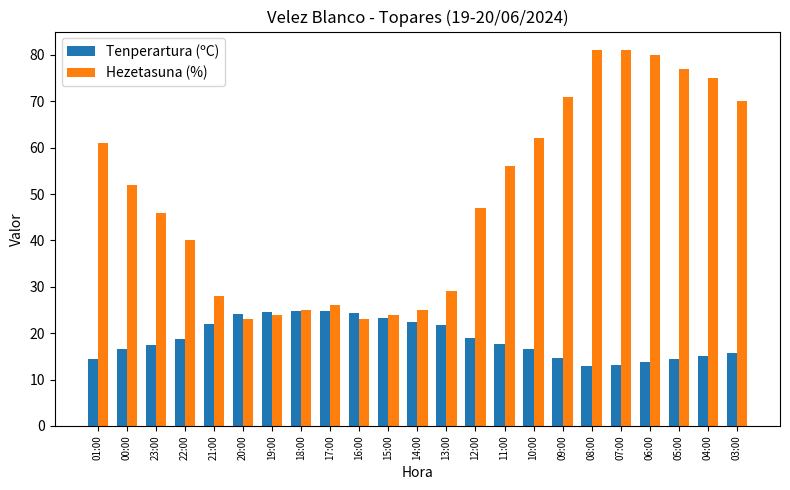

Which series has the largest total across all categories?

Hezetasuna (%)